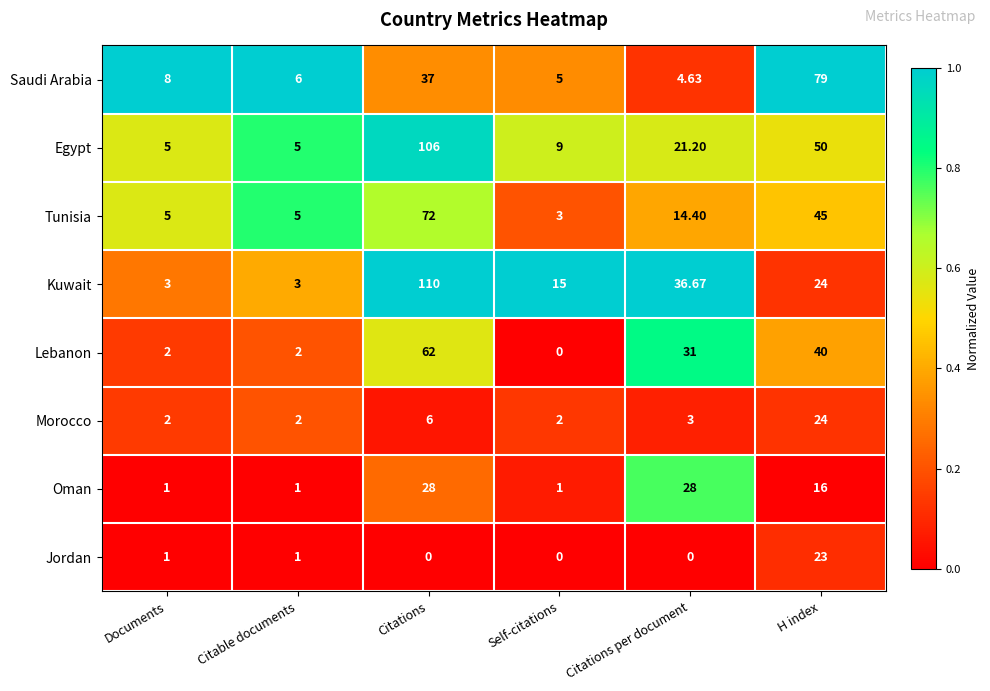

Count the number of categories in the chart.

6